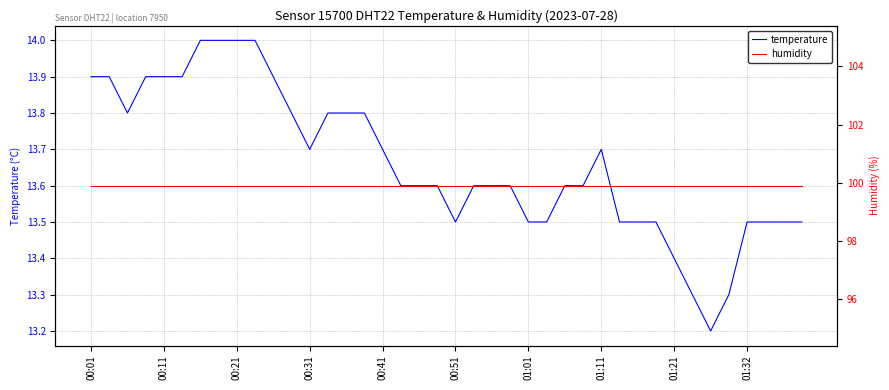

In temperature, how many points are higher than both neighbors (excluding endpoints)?

1